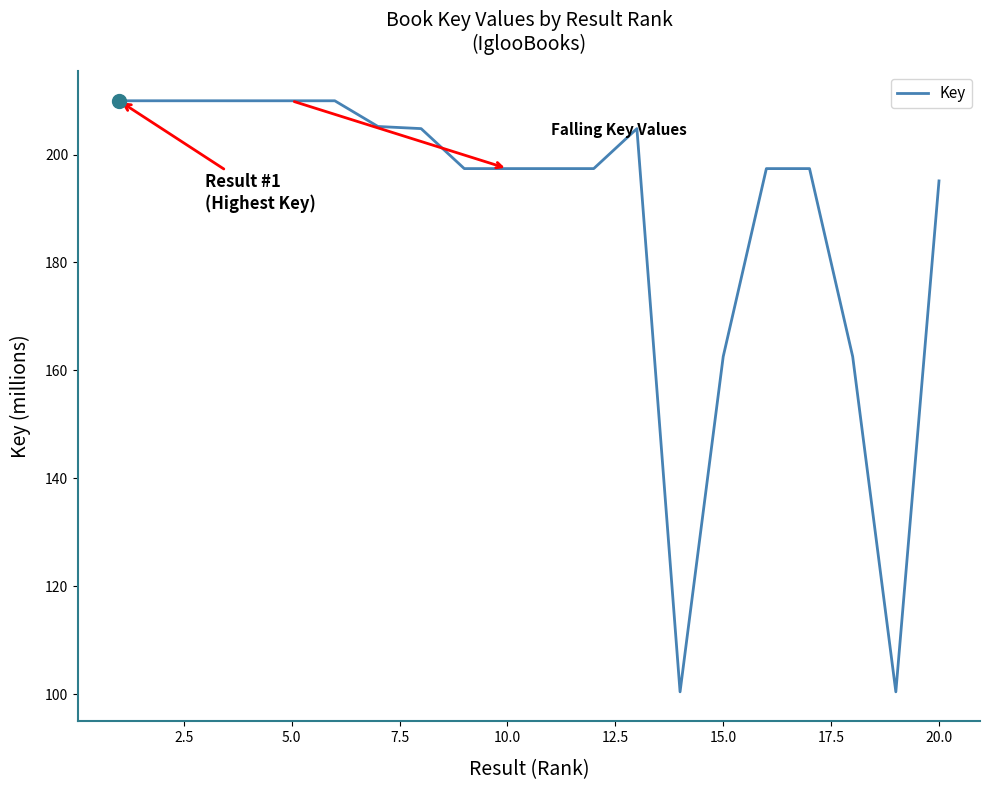

What is the minimum value shown in the chart?

100.4